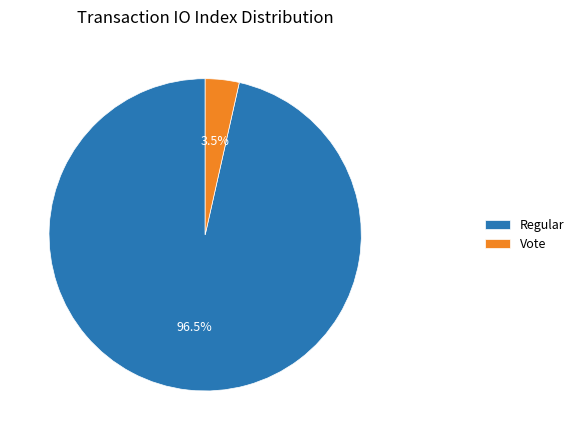

What is the total percentage of Regular and Vote?

100.0%